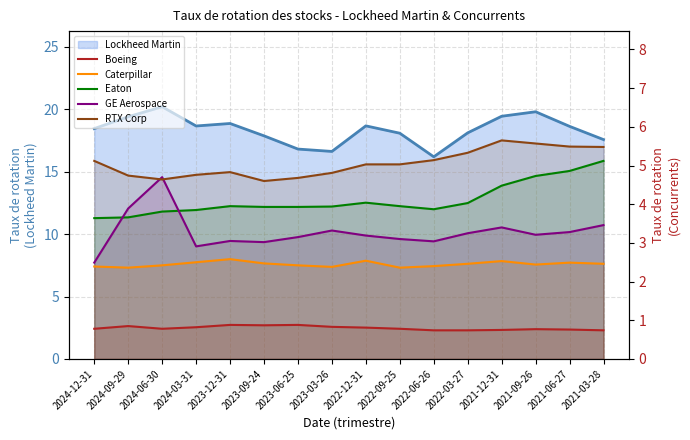

Which series changed the most between 2024-03-31 and 2022-06-26?

RTX Corp